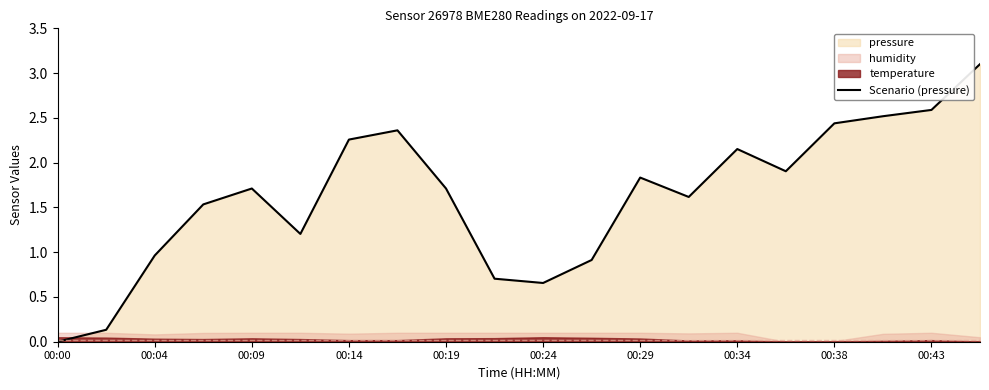

Which category has the lowest value in the Scenario (pressure) series?

00:00